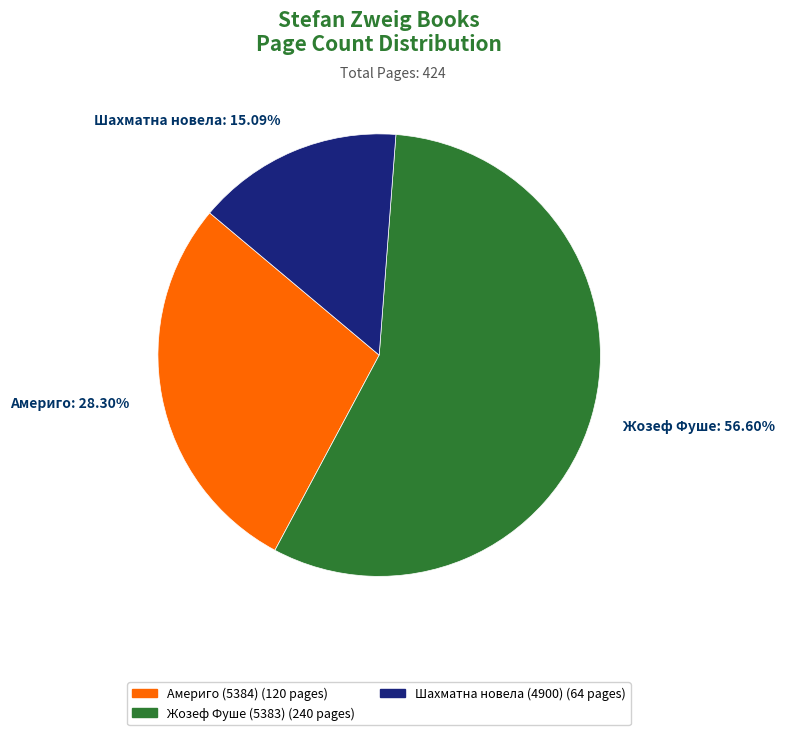

Between Жозеф Фуше: 56.60% and Шахматна новела: 15.09%, which is larger?

Жозеф Фуше: 56.60%